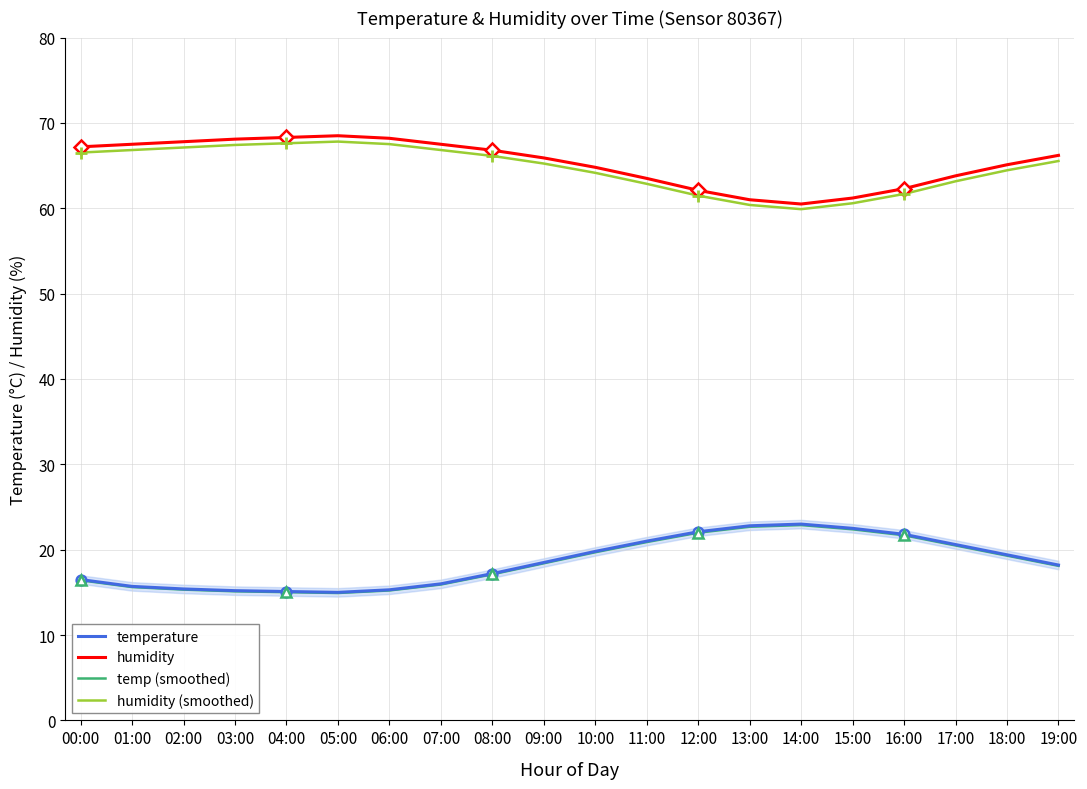

True or false: humidity and temperature cross at least once.

False